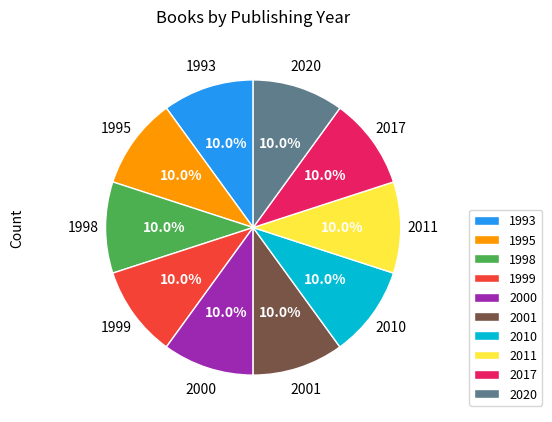

Does 2020 represent more than half of the total?

No